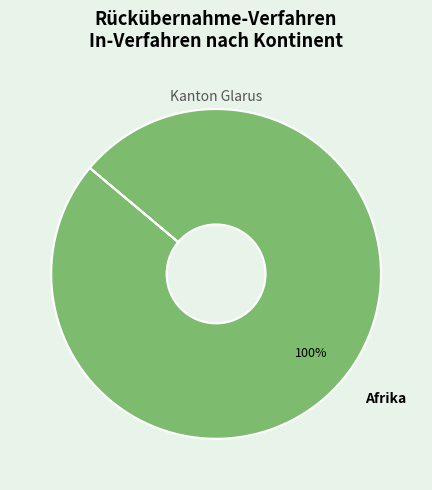

Is it true that Afrika is 100% of the pie?

True